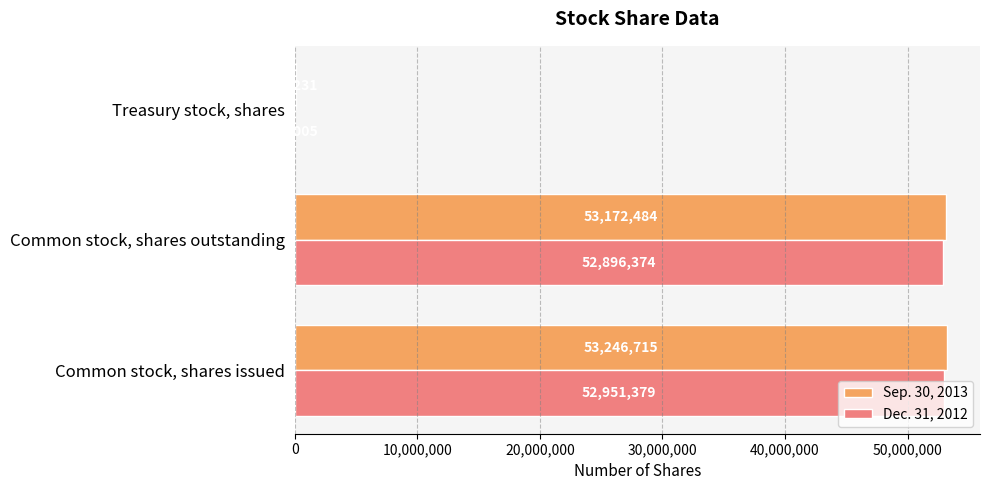

What is the sum of all Sep. 30, 2013 values?

106493430